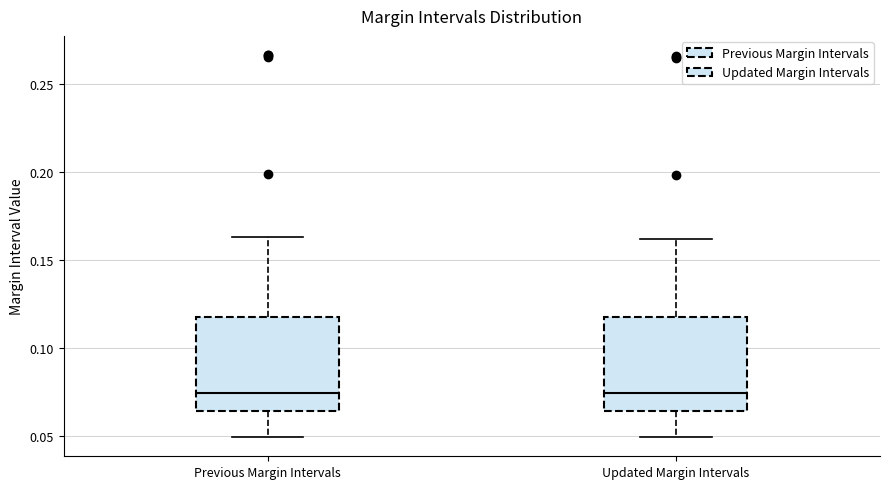

Reading left to right, transcribe this box plot: for each box, give where its median line is, the range the box spans, and where its two whiskers end, as read against the y-axis. The values are not printed on the chart, so give them approximately, as read against the axis.

Previous Margin Intervals: median 0.075, box 0.065 to 0.120, whiskers 0.050 to 0.165
Updated Margin Intervals: median 0.075, box 0.065 to 0.120, whiskers 0.050 to 0.160